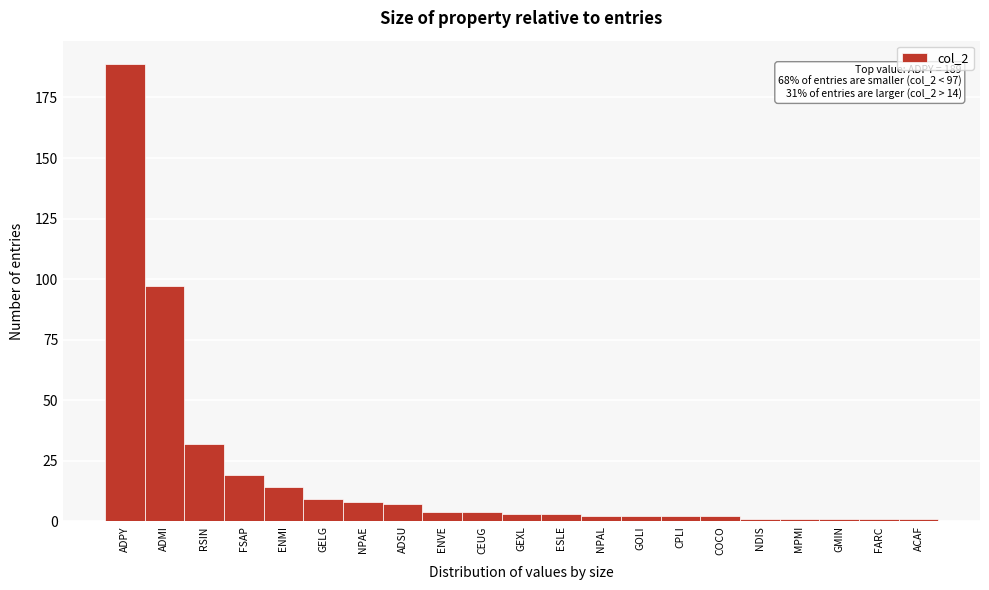

Reading left to right, list all the values displayed in this chart.

ADPY=189	ADMI=97	RSIN=32	FSAP=19	ENMI=14	GELG=9	NPAE=8	ADSU=7	ENVE=4	CEUG=4	GEXL=3	ESLE=3	NPAL=2	GOLI=2	CPLI=2	COCO=2	NDIS=1	MPMI=1	GMIN=1	FARC=1	ACAF=1